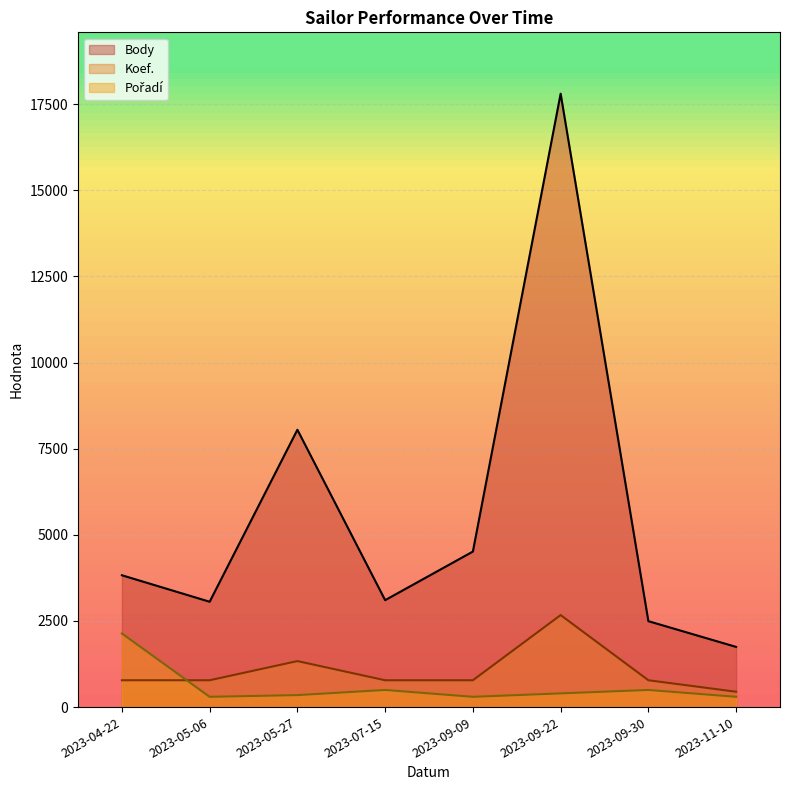

How many interior local peaks does the Pořadí series have?

2